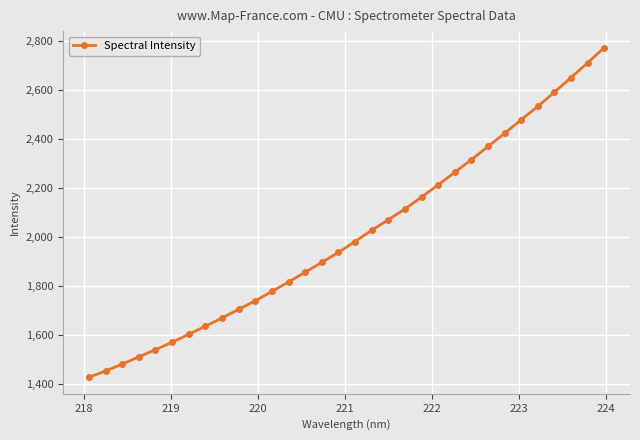

What is the value of the 17th point from the left?

1980.4